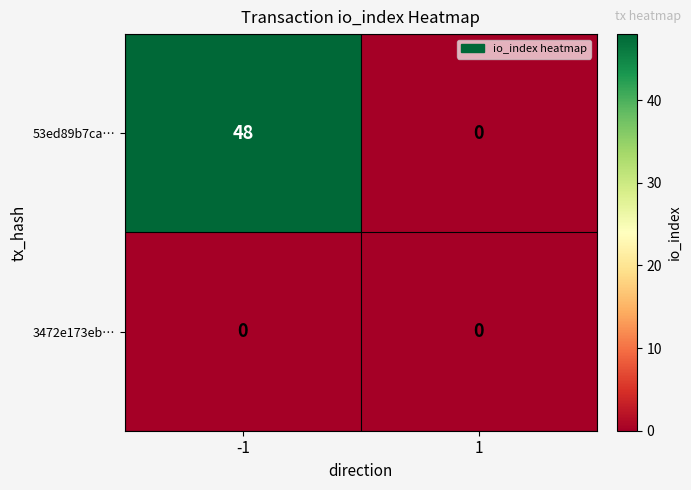

Count the number of data series in this chart.

2